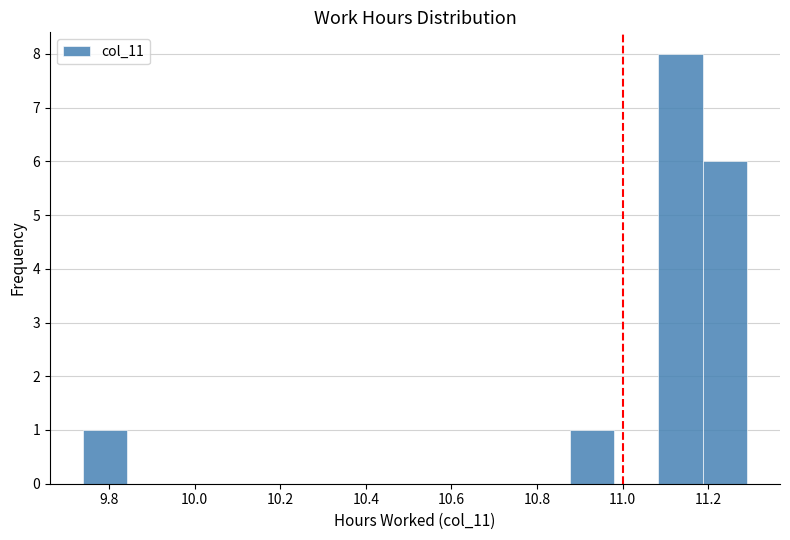

Which range on the x-axis has the tallest bar?

11.08 to 11.18